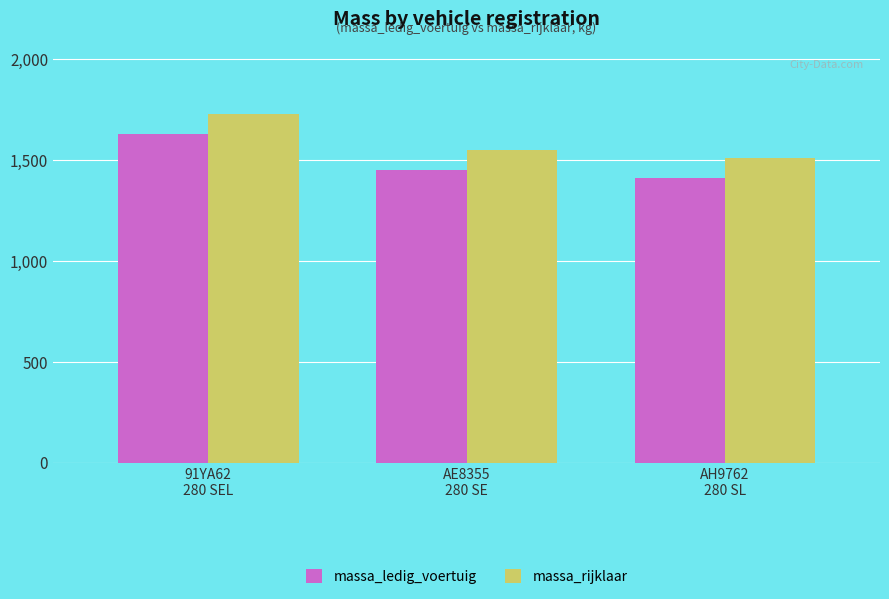

Are the bars grouped side by side (vs. stacked)?

Yes